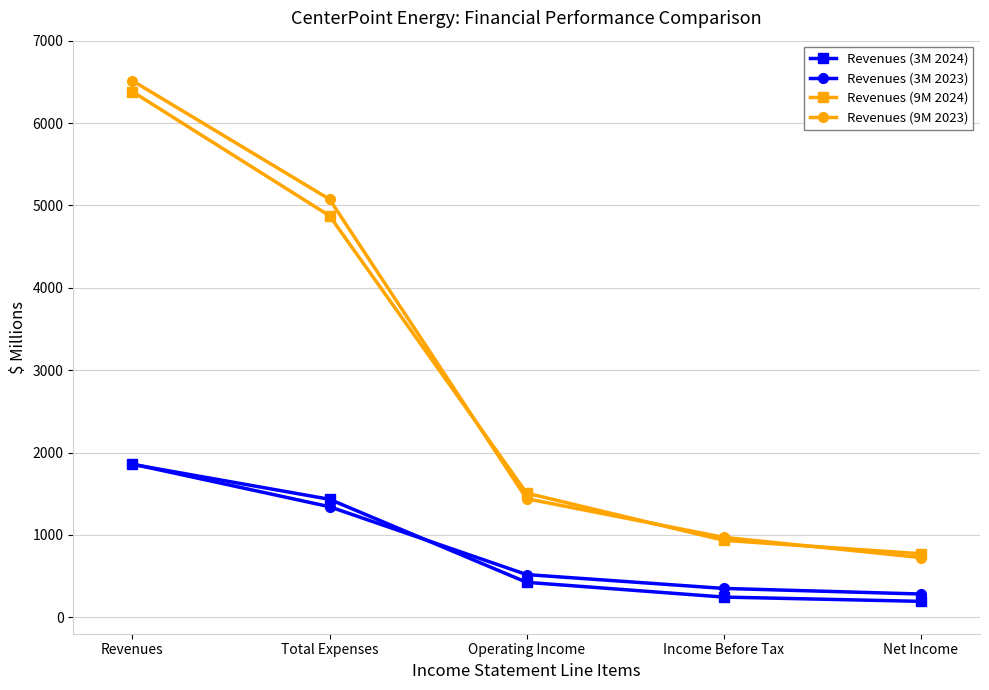

Reading right to left, list all the values displayed in this chart.

Revenues (3M 2024): Net Income=193	Income Before Tax=245	Operating Income=424	Total Expenses=1432	Revenues=1856
Revenues (3M 2023): Net Income=282	Income Before Tax=350	Operating Income=518	Total Expenses=1342	Revenues=1860
Revenues (9M 2024): Net Income=771	Income Before Tax=934	Operating Income=1507	Total Expenses=4874	Revenues=6381
Revenues (9M 2023): Net Income=725	Income Before Tax=970	Operating Income=1439	Total Expenses=5075	Revenues=6514